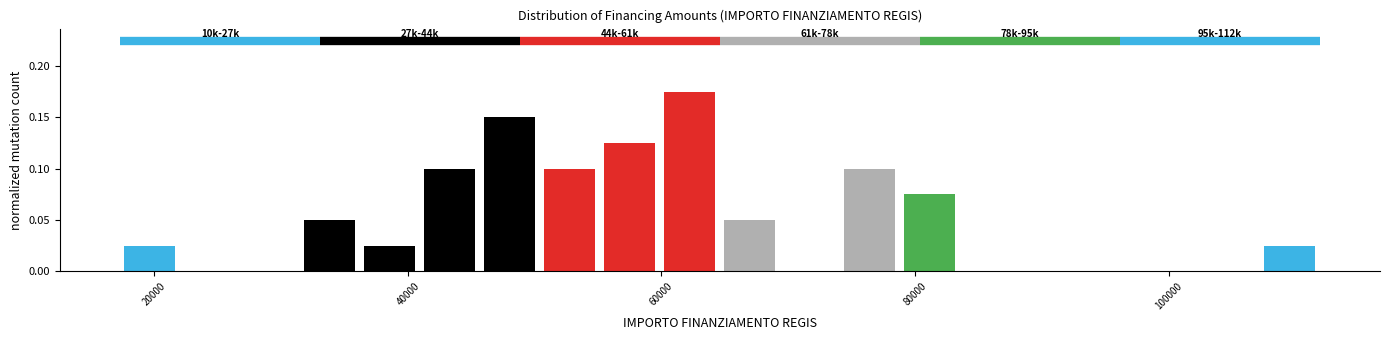

Around what value on the x-axis is the tallest bar? Give the approximate position of its centre, as read against the axis.

62000